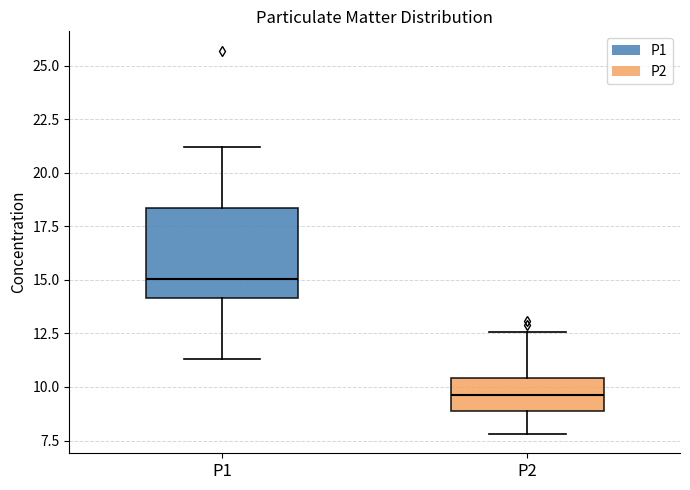

Where does the lower whisker of the box for P1 end on the y-axis? The values are not printed on the chart, so give them approximately, as read against the axis.

11.5